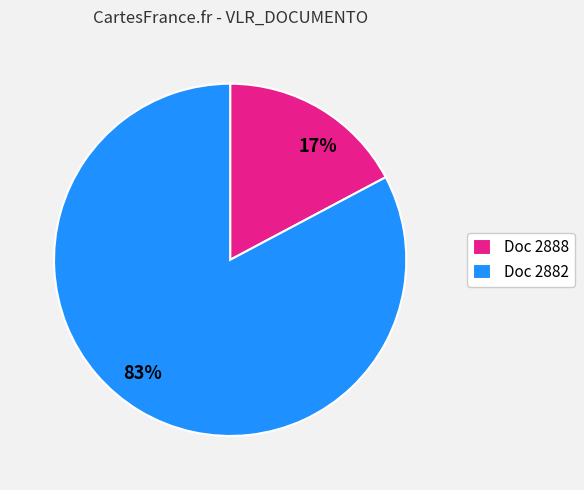

What percentage is the 83% slice, to the nearest percent?

83%